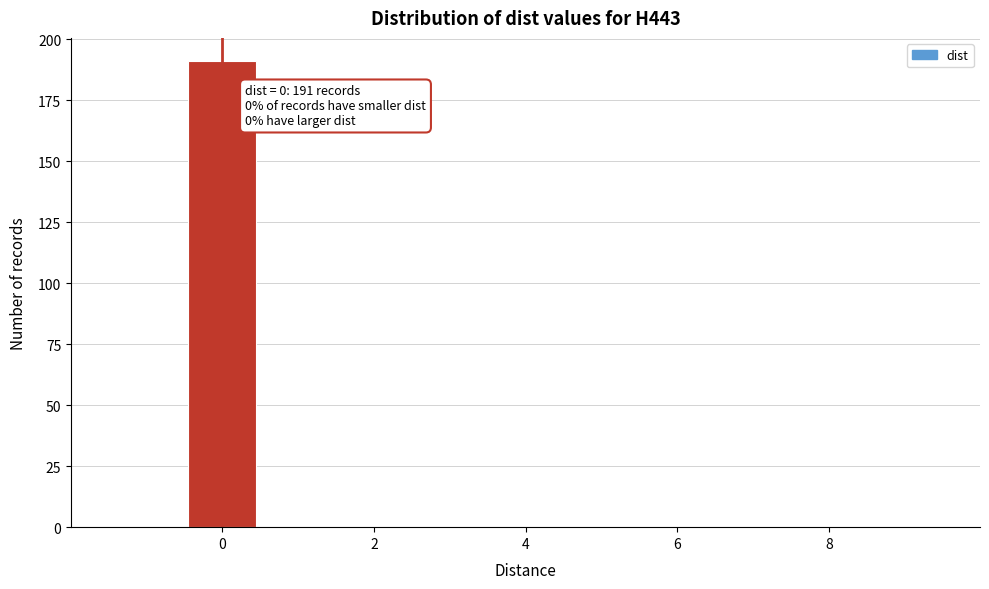

Which range on the x-axis has the tallest bar?

-0.5 to 0.5